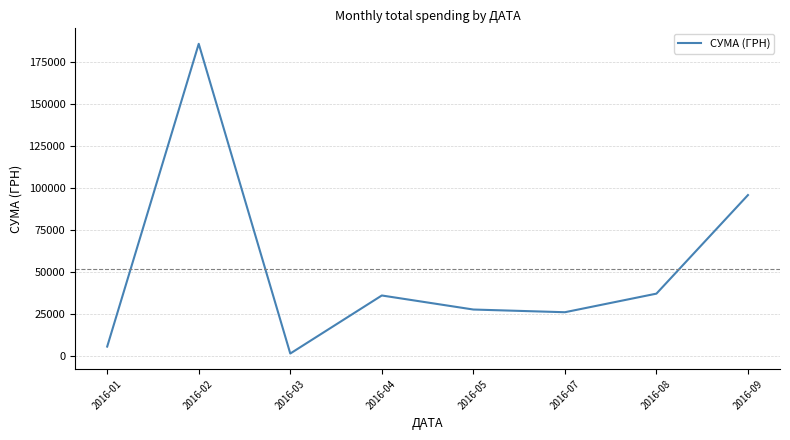

Is it true that the value at 2016-05 is 27825.8?

True